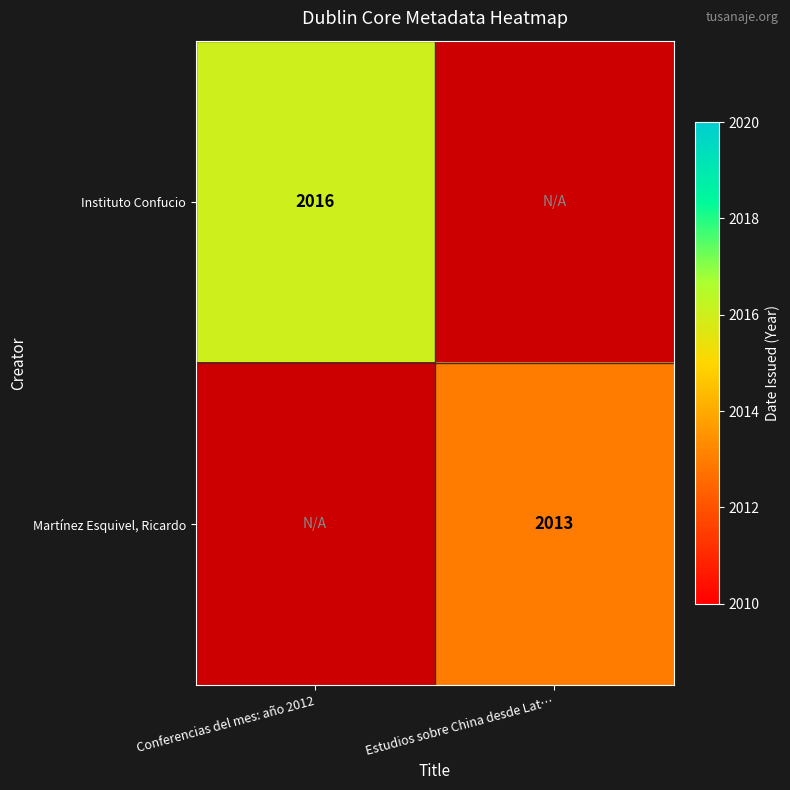

Count the number of data series in this chart.

2